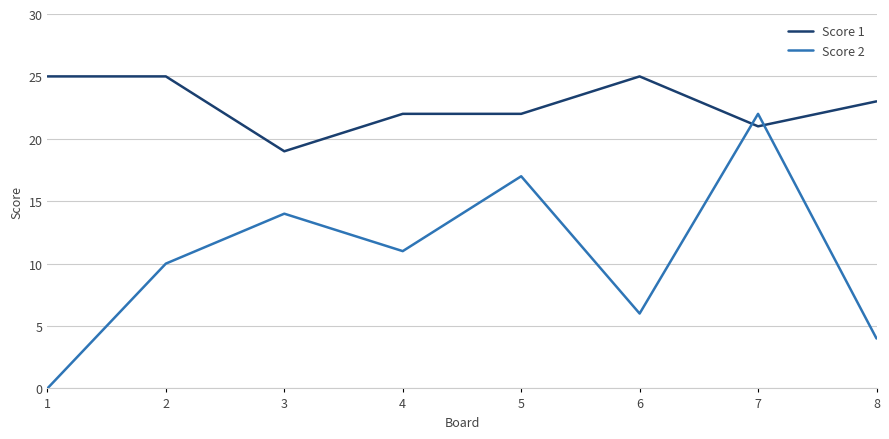

Where do Score 1 and Score 2 first cross each other?

6 and 7